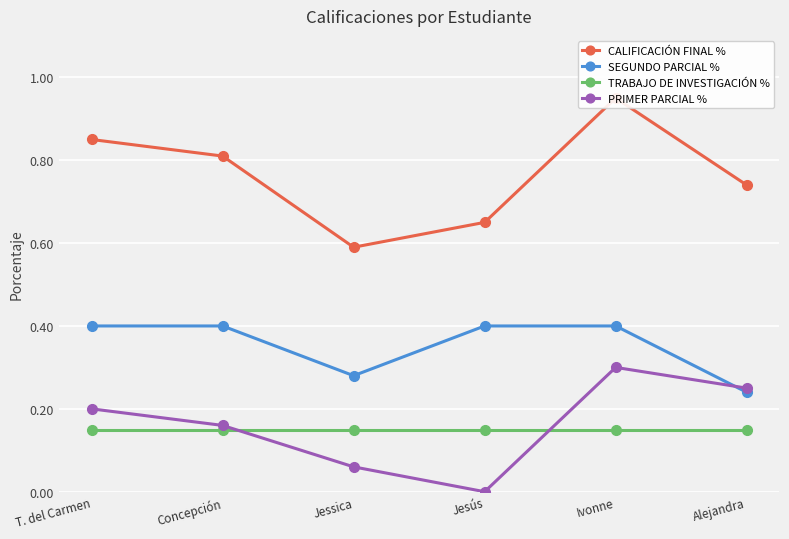

Which series has the largest total across all categories?

CALIFICACIÓN FINAL %